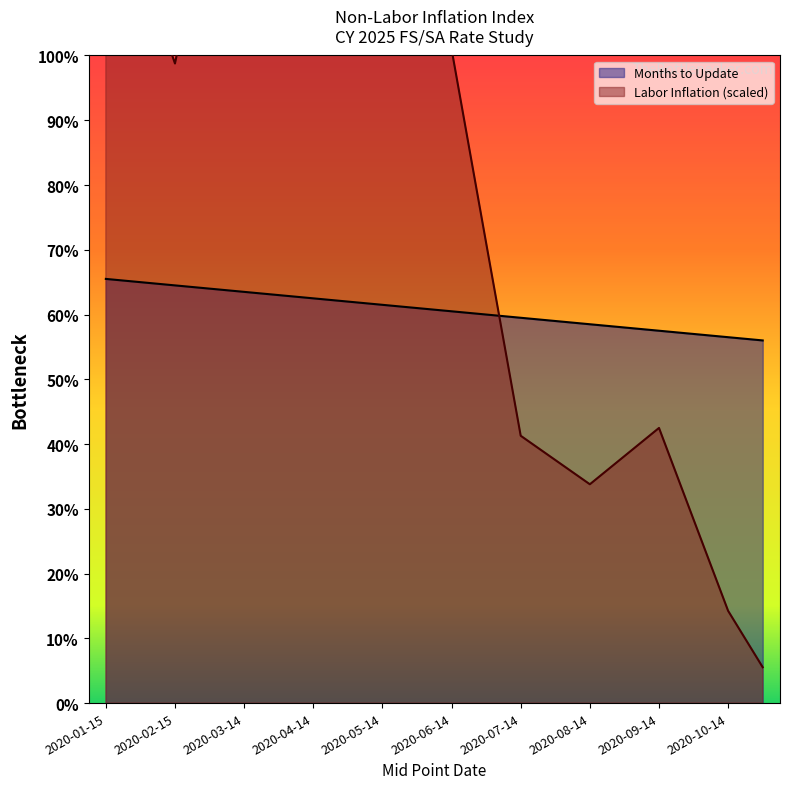

What is the average value of the Labor Inflation series?

91.8